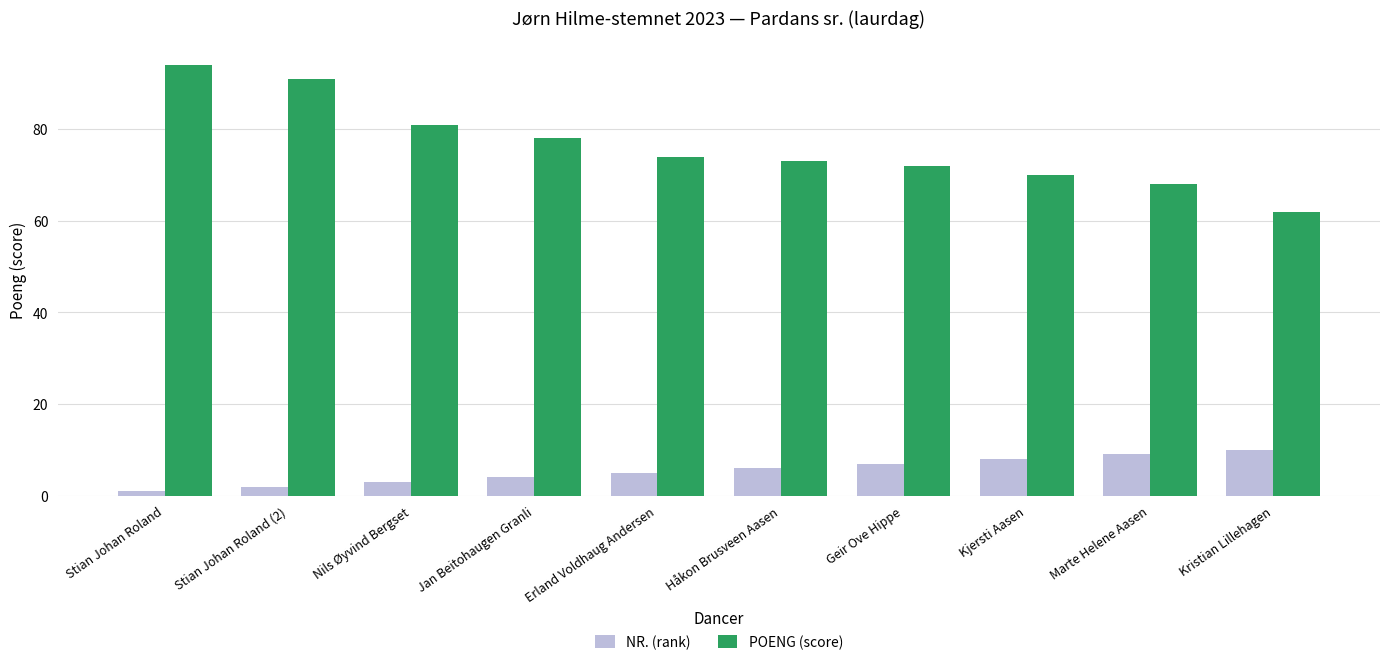

At which label does POENG (score) first exceed 74?

Stian Johan Roland